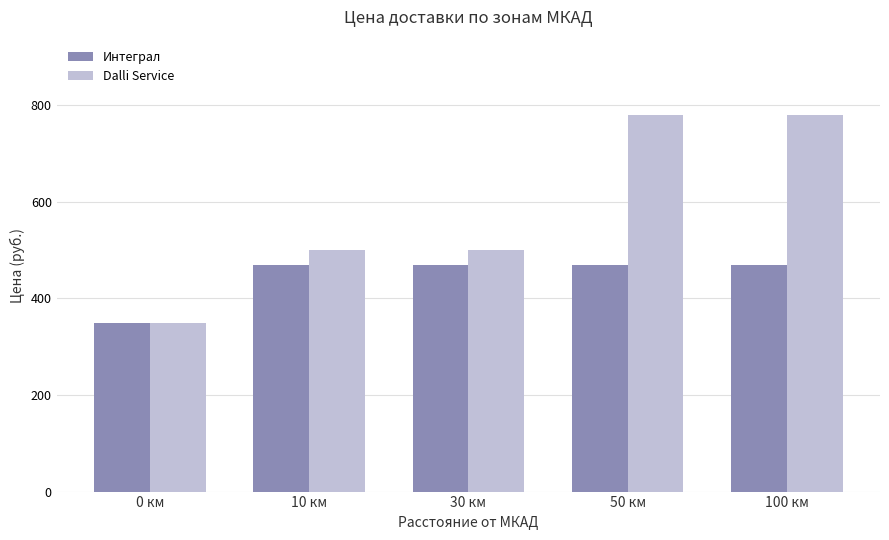

Is it true that Интеграл equals 470 at 50 км?

True